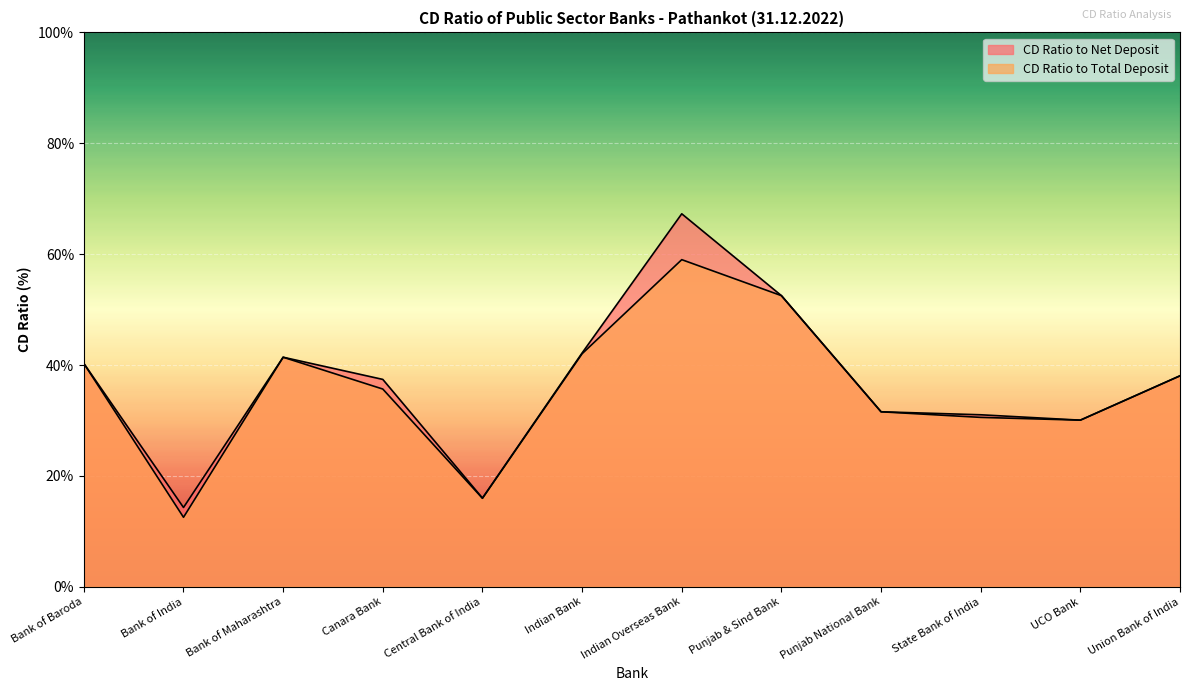

The CD Ratio to Net Deposit series shows 28.7 at Punjab & Sind Bank. True or false?

False